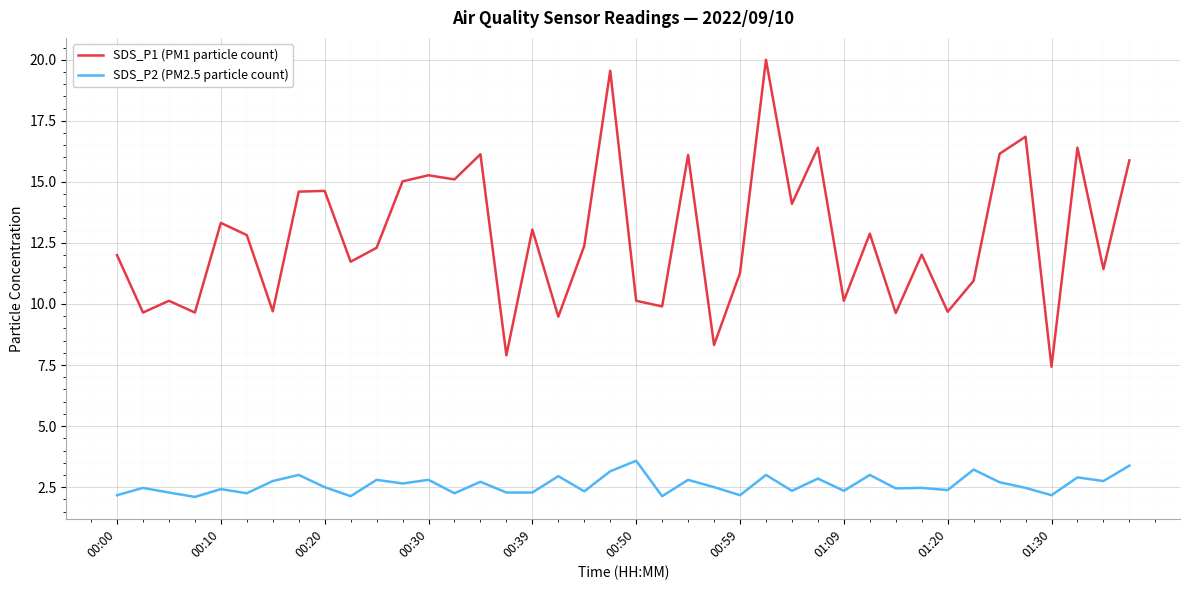

Which series has the largest range (max minus min)?

SDS_P1 (PM1 particle count)